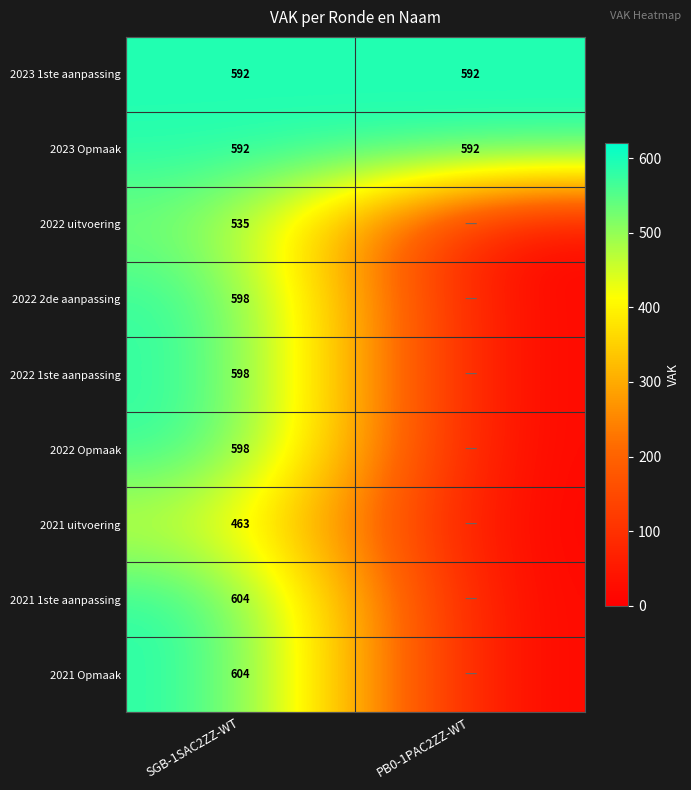

What value does the 2023 Opmaak series have at SGB-1SAC2ZZ-WT?

592